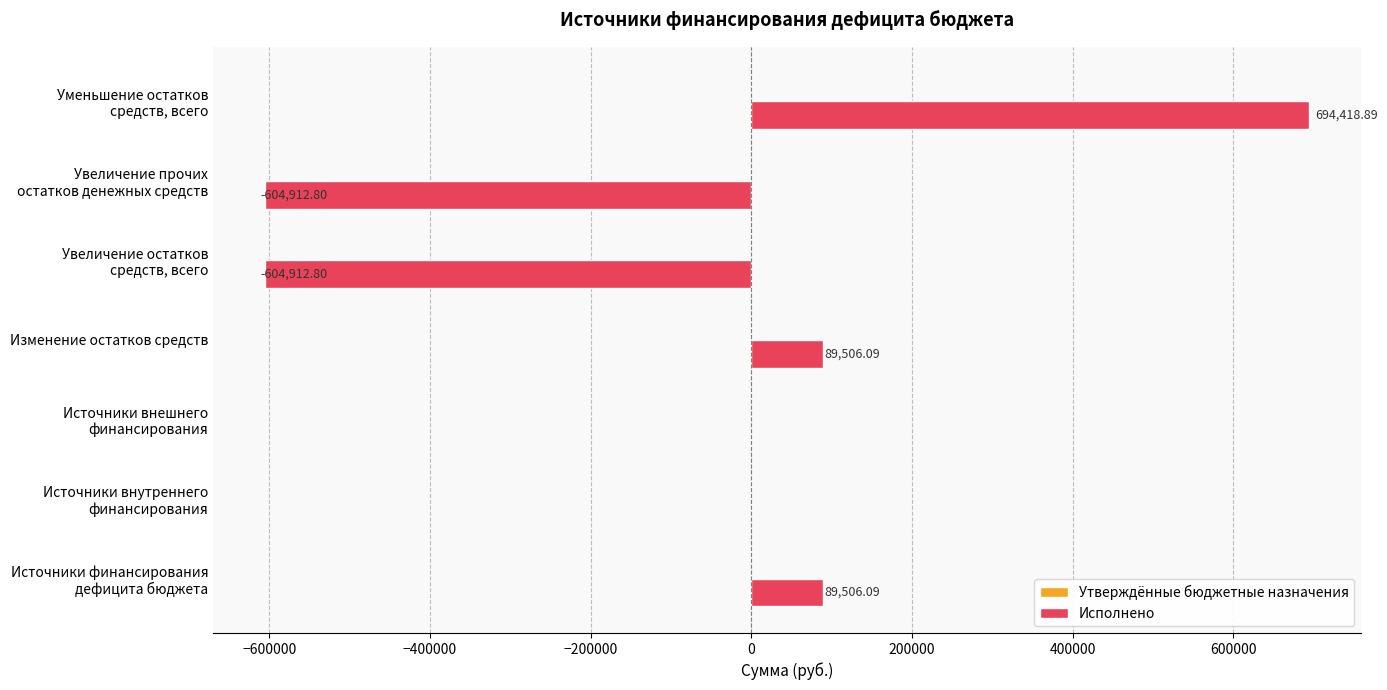

What is the sum of all values?

-336394.5